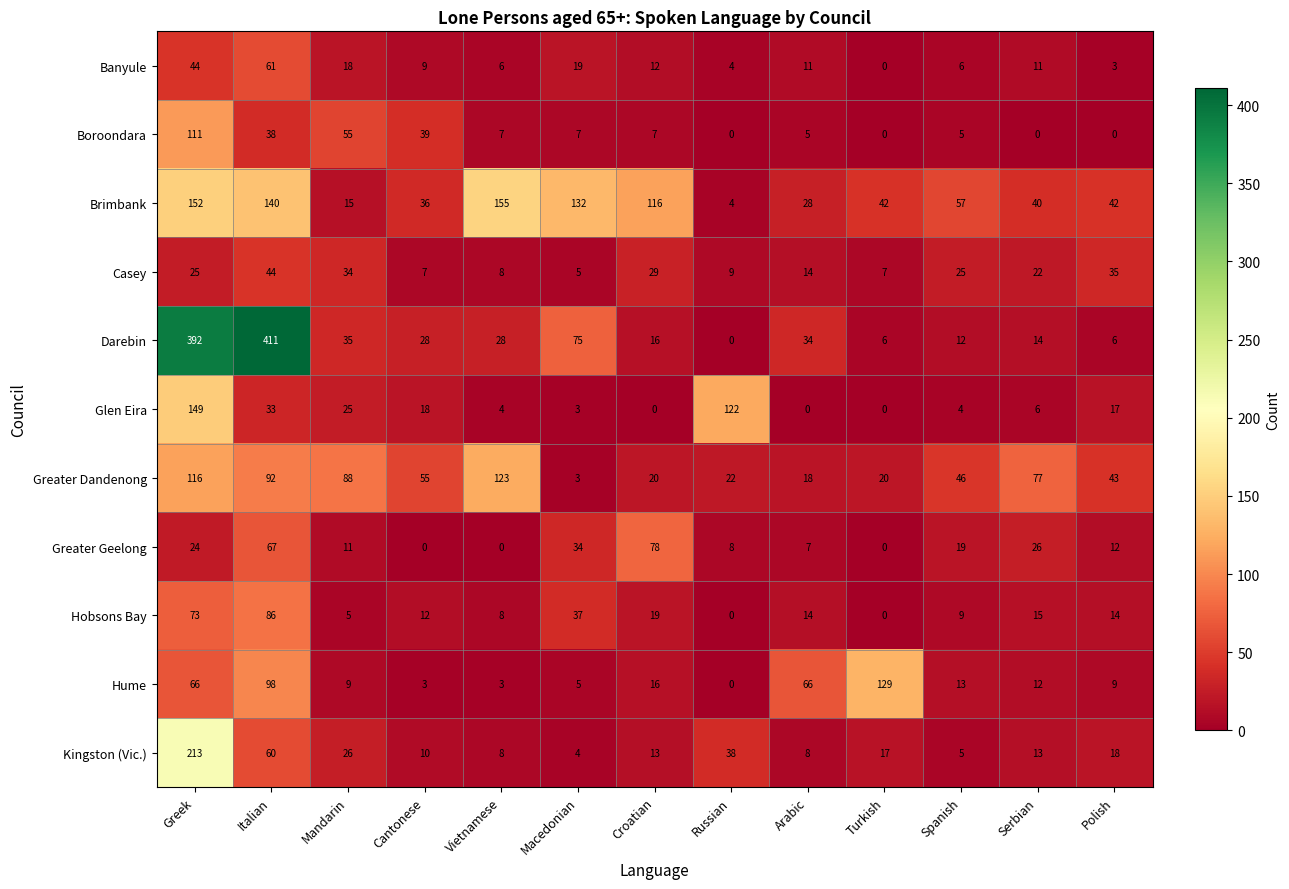

What is the greatest value displayed?

411